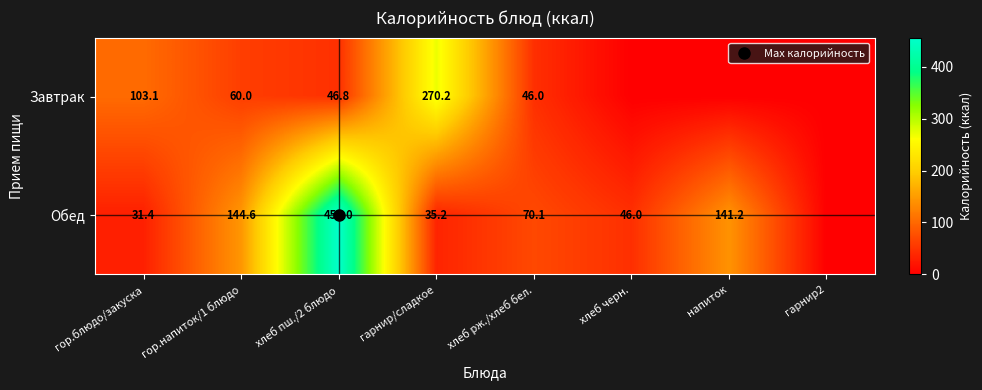

The value of Обед at гарнир/сладкое is 54.4. True or false?

False